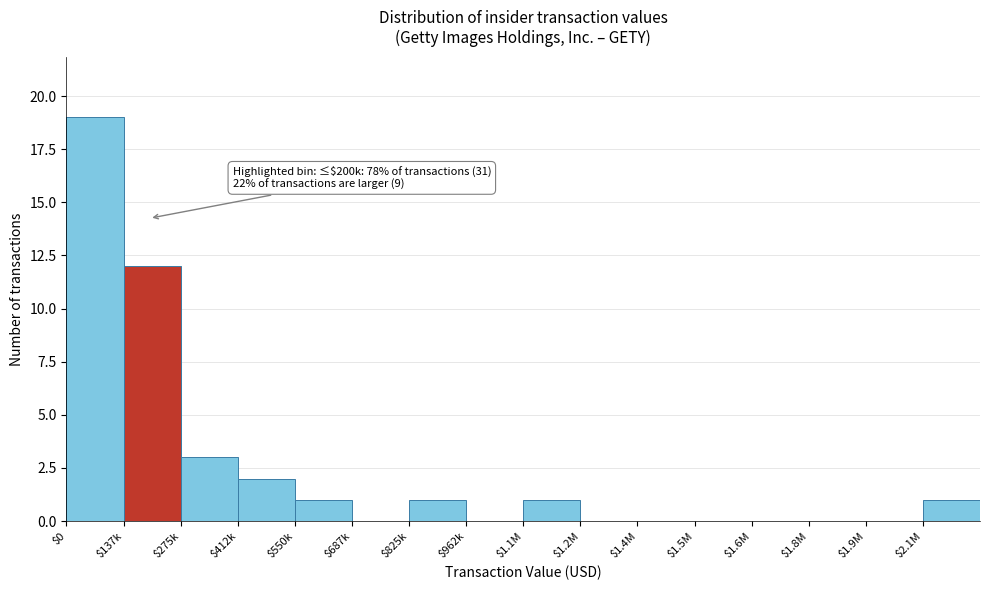

What is the sum of all values?

40